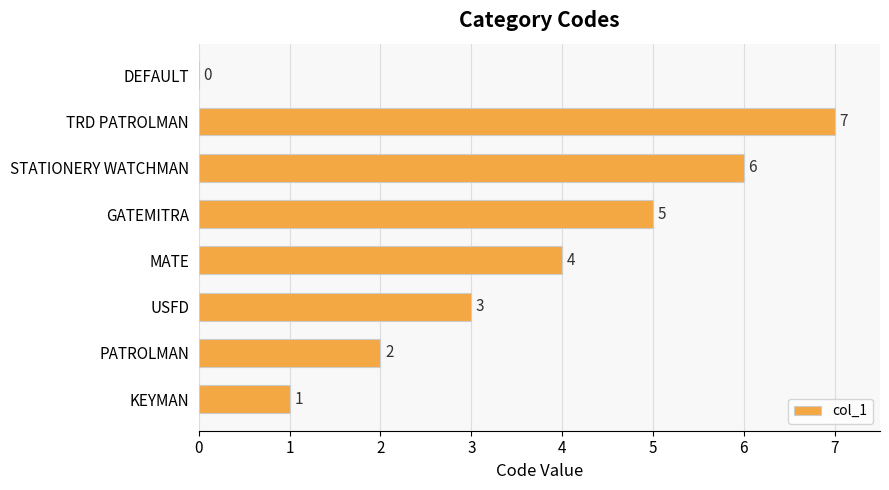

How many positive values are there?

7